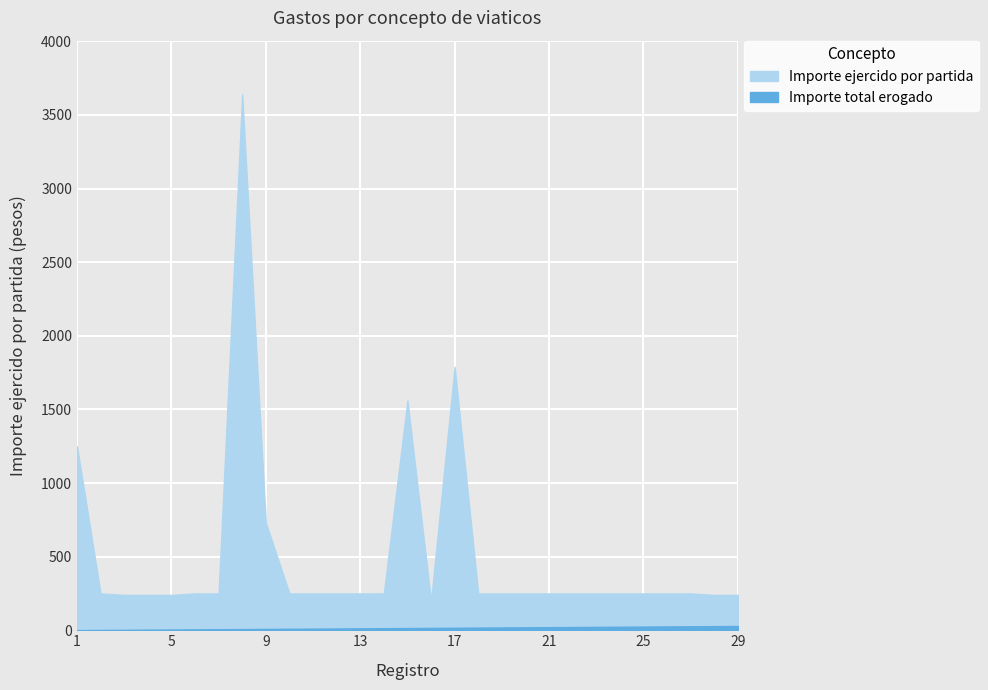

List the labels in order of Importe ejercido por partida value, smallest first.

16, 3, 4, 5, 28, 29, 2, 6, 7, 10, 11, 12, 13, 14, 18, 19, 20, 21, 22, 23, 24, 25, 26, 27, 9, 1, 15, 17, 8